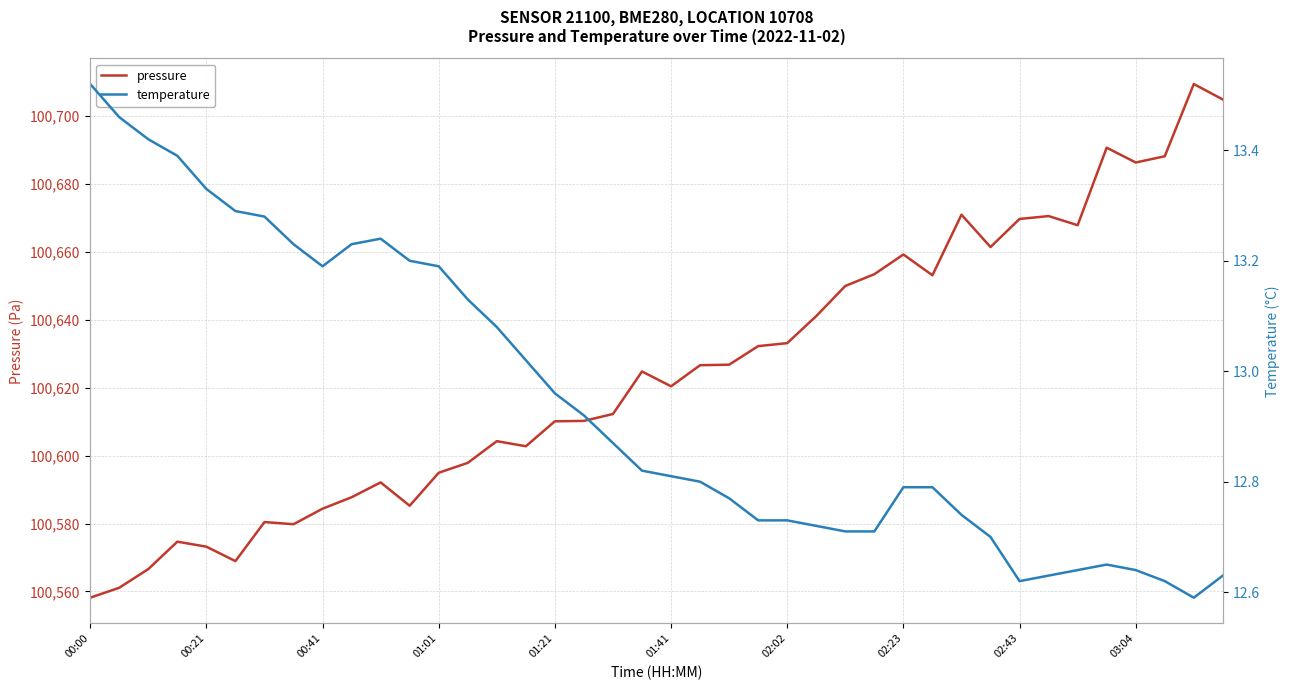

Reading left to right, extract all data points from this chart.

pressure: 100558.2	100561.1	100566.6	100574.7	100573.2	100568.9	100580.4	100579.8	100584.4	100587.8	100592.1	100585.2	100595.0	100597.9	100604.3	100602.8	100610.1	100610.2	100612.3	100624.8	100620.4	100626.7	100626.8	100632.3	100633.2	100641.1	100650.0	100653.5	100659.3	100653.2	100671.0	100661.5	100669.8	100670.6	100667.9	100690.8	100686.4	100688.2	100709.5	100704.9
temperature: 13.5	13.5	13.4	13.4	13.3	13.3	13.3	13.2	13.2	13.2	13.2	13.2	13.2	13.1	13.1	13.0	13.0	12.9	12.9	12.8	12.8	12.8	12.8	12.7	12.7	12.7	12.7	12.7	12.8	12.8	12.7	12.7	12.6	12.6	12.6	12.7	12.6	12.6	12.6	12.6